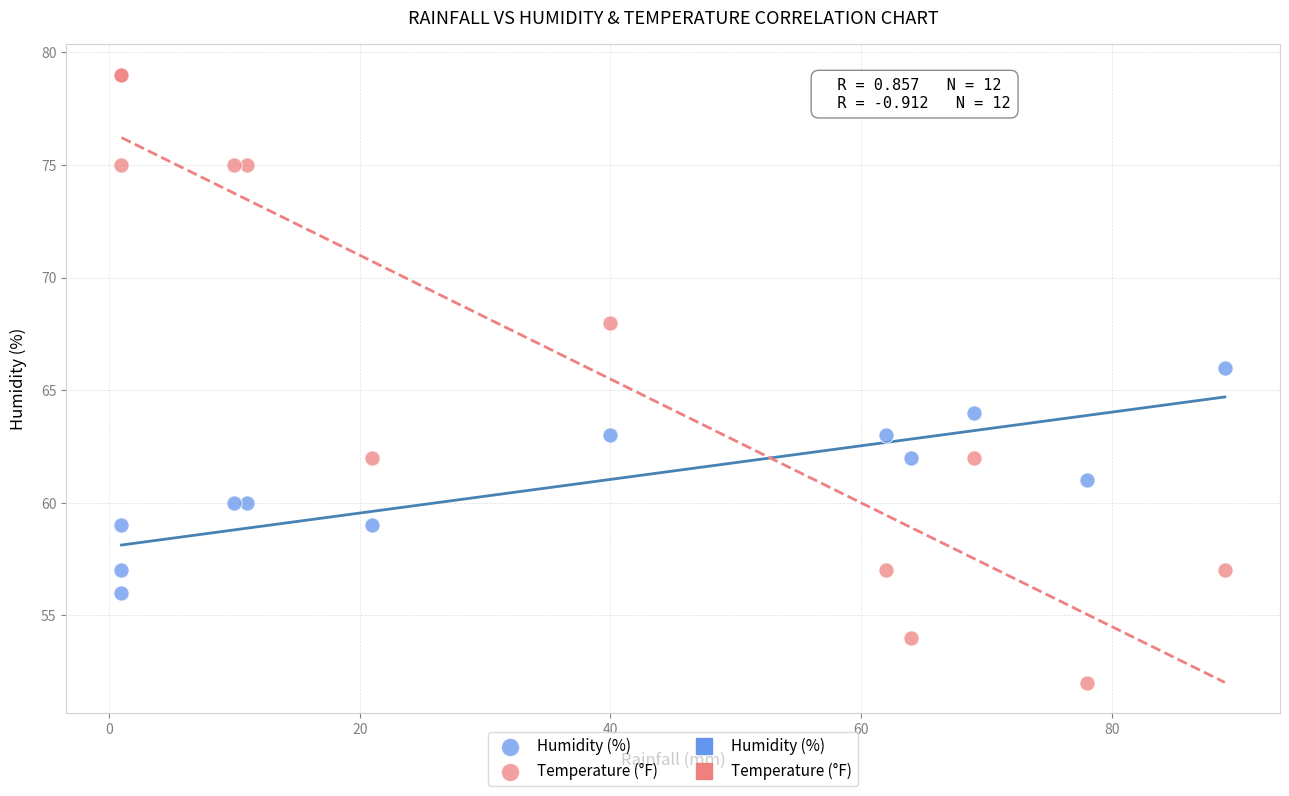

Which series has the largest Y range (max minus min)?

Temperature (°F)